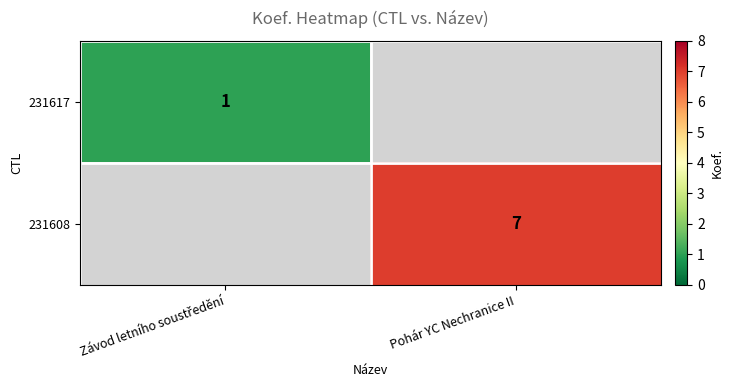

The value of 231608 at Pohár YC Nechranice II is 4. True or false?

False